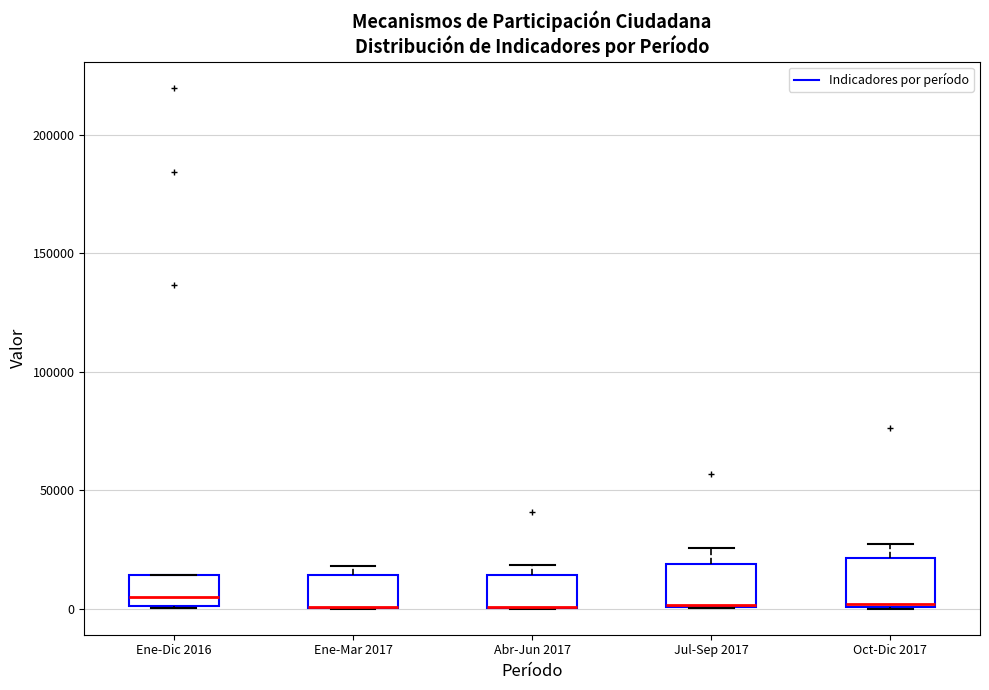

Where does the upper whisker of the box for Jul-Sep 2017 end on the y-axis? The values are not printed on the chart, so give them approximately, as read against the axis.

25000